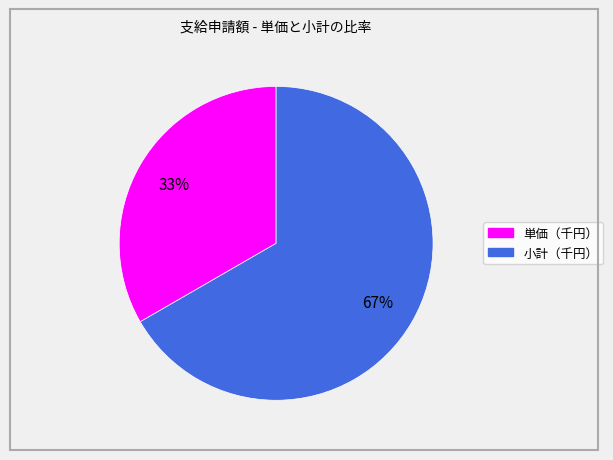

What percentage is the 単価（千円） slice, to the nearest percent?

33%